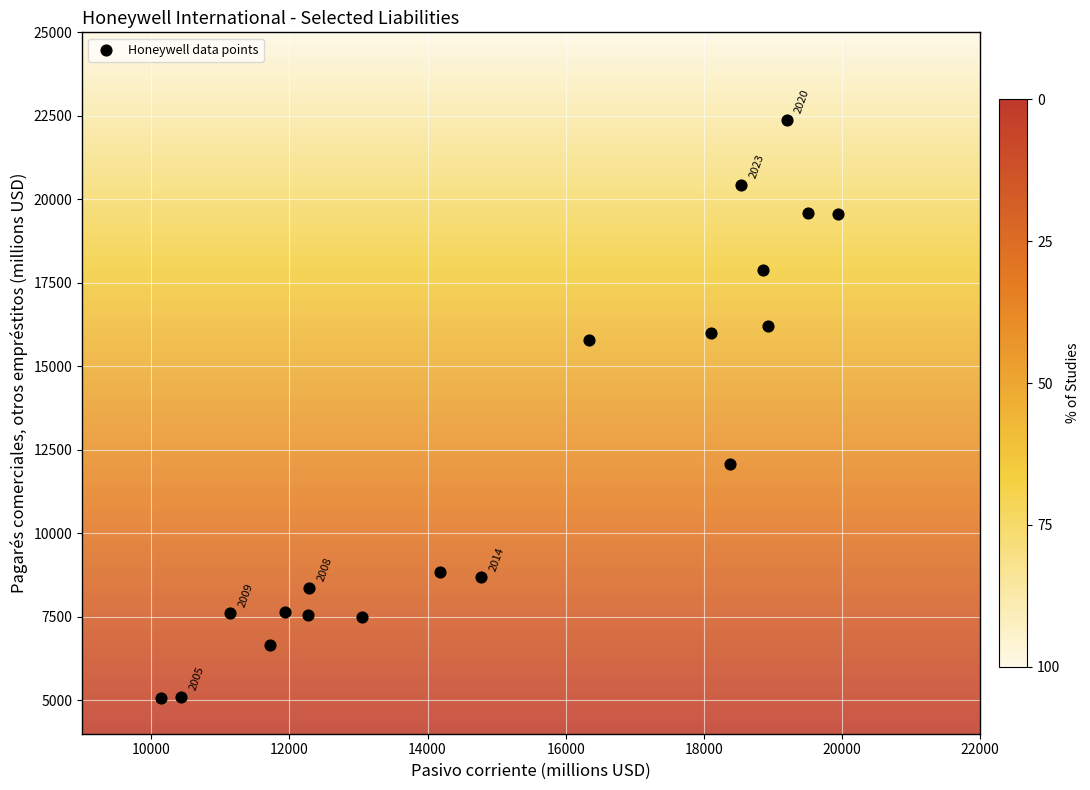

What Y value in the scatter plot is closest to 13723?

12068